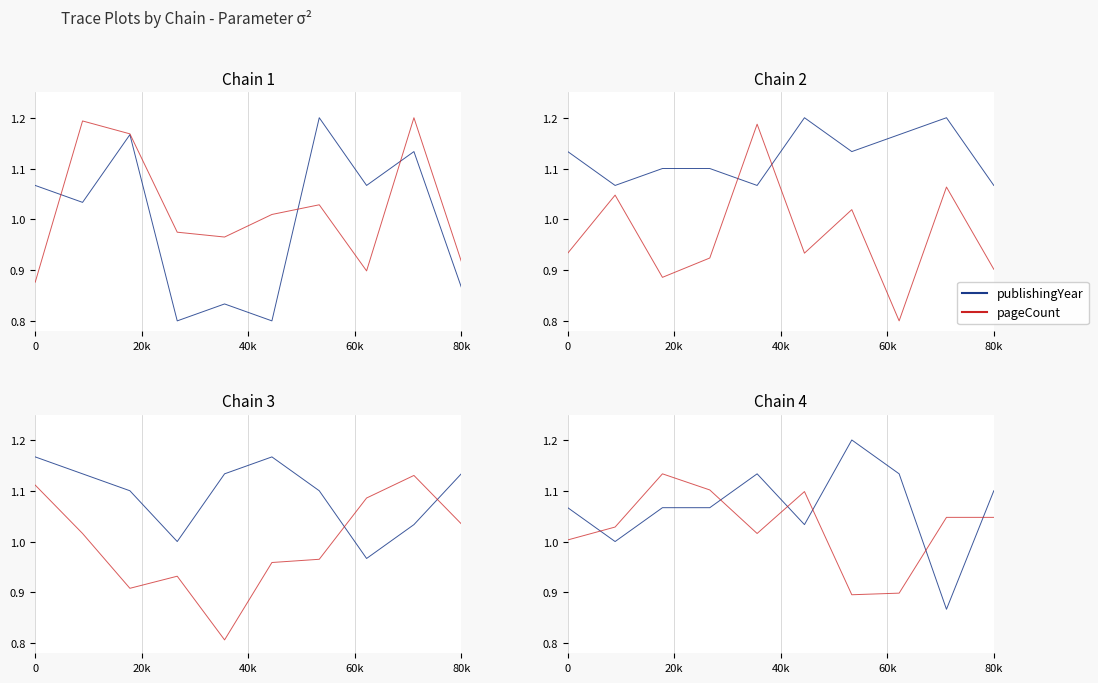

List the series in order of their peak value, lowest first.

pageCount, publishingYear